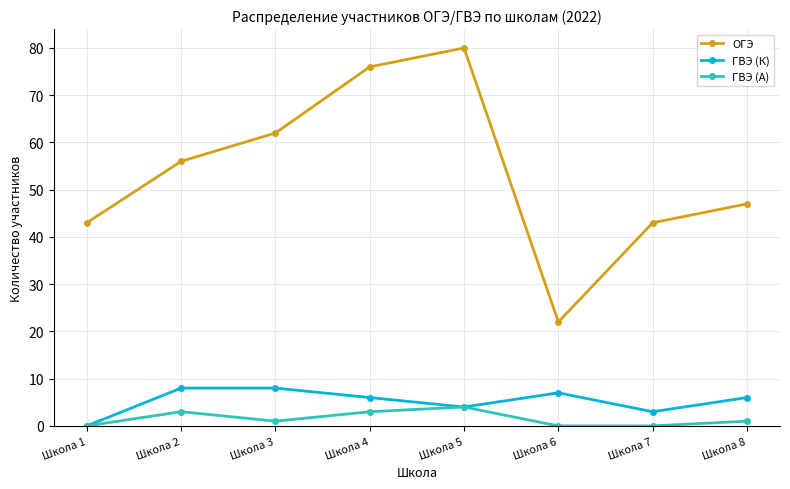

Is this an area chart (filled region under the line)?

No